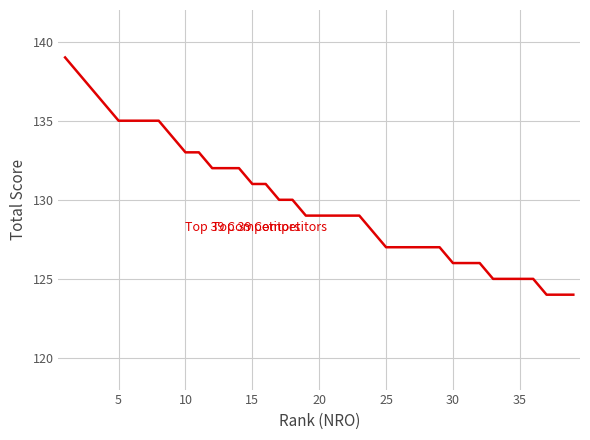

What is the minimum value shown in the chart?

124